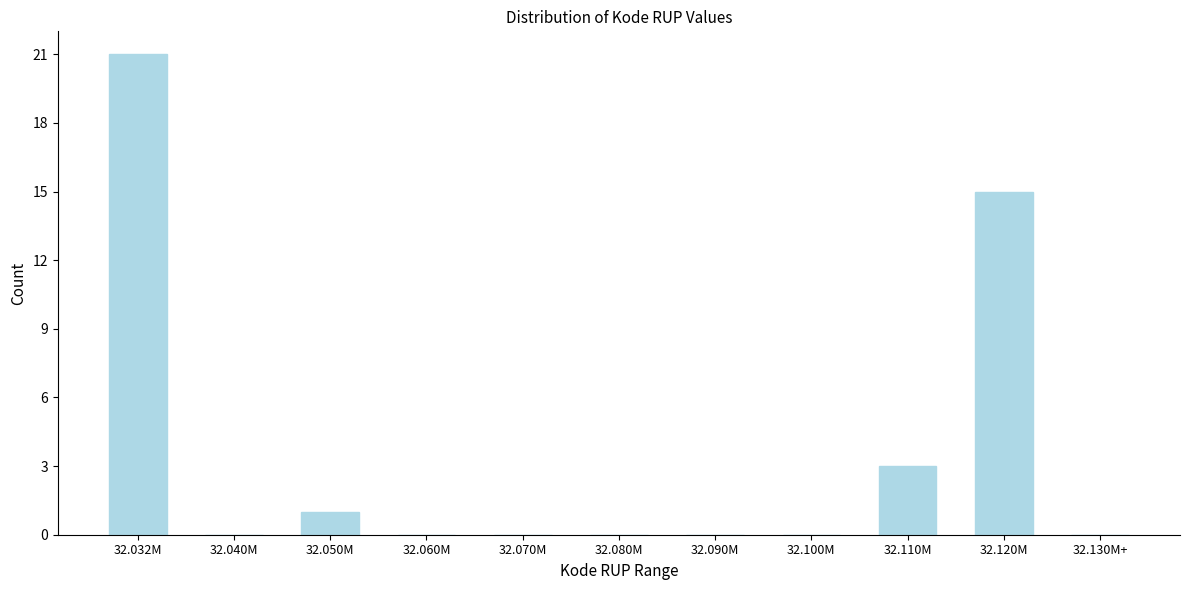

Reading right to left, transcribe all the data shown in this chart.

32.130M+=0	32.120M=15	32.110M=3	32.100M=0	32.090M=0	32.080M=0	32.070M=0	32.060M=0	32.050M=1	32.040M=0	32.032M=21